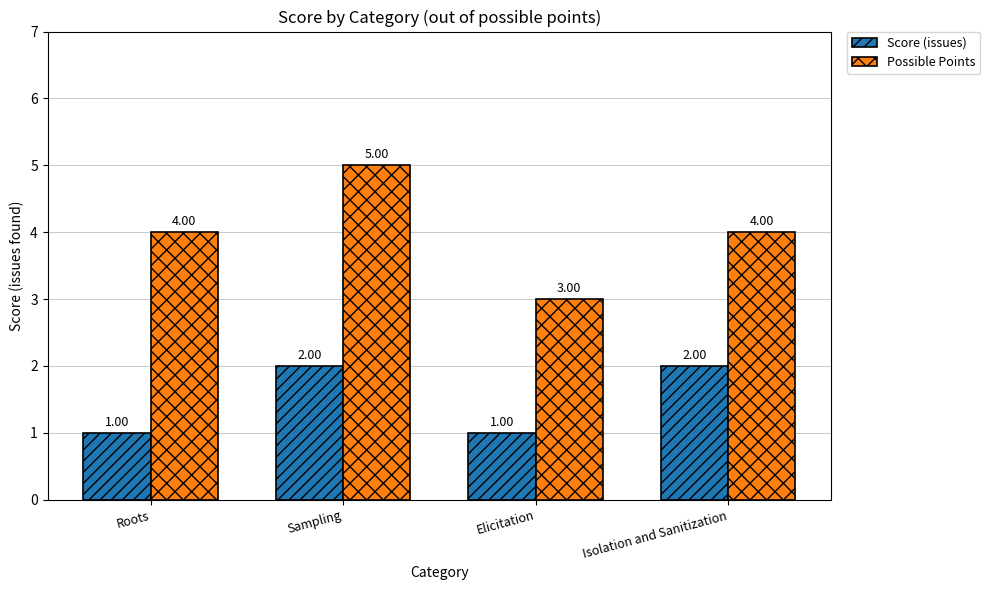

Rank the series by their maximum value, from lowest to highest.

Score (issues), Possible Points